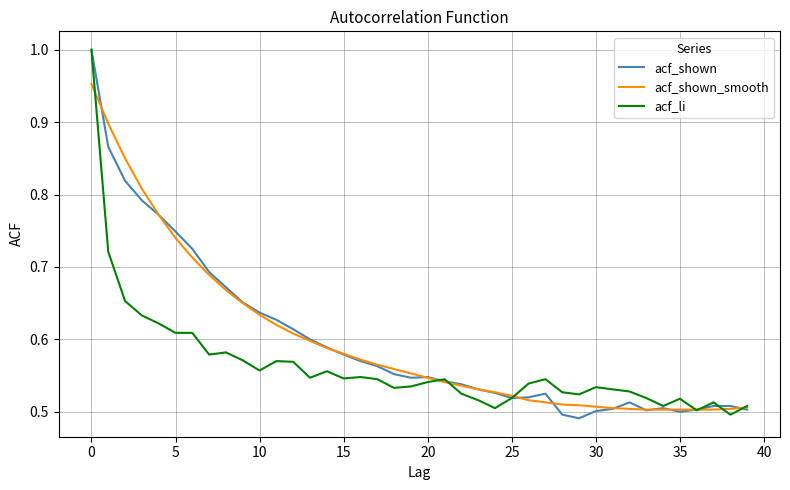

Which series has the largest range (max minus min)?

acf_shown